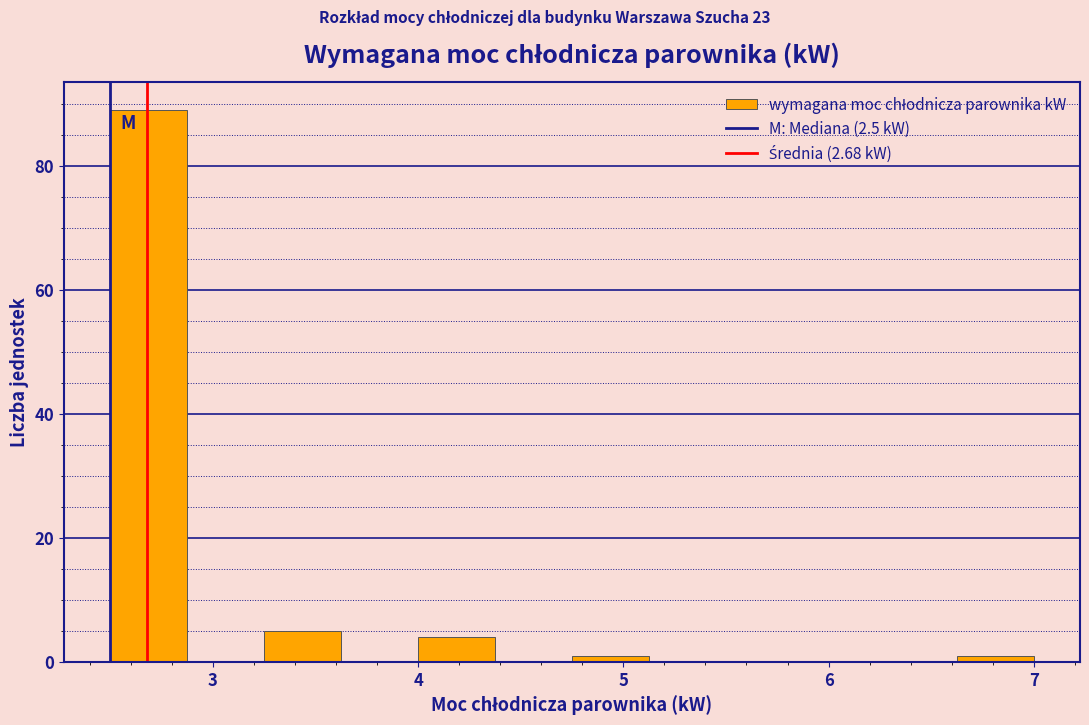

Around what value on the x-axis is the tallest bar? Give the approximate position of its centre, as read against the axis.

2.7